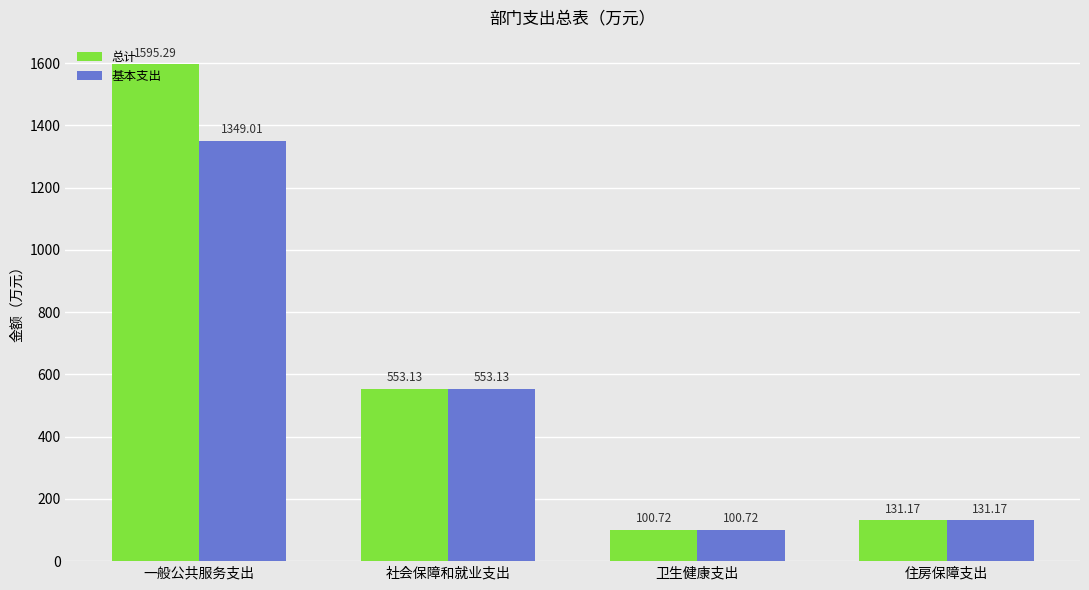

What position from the right is 社会保障和就业支出?

3